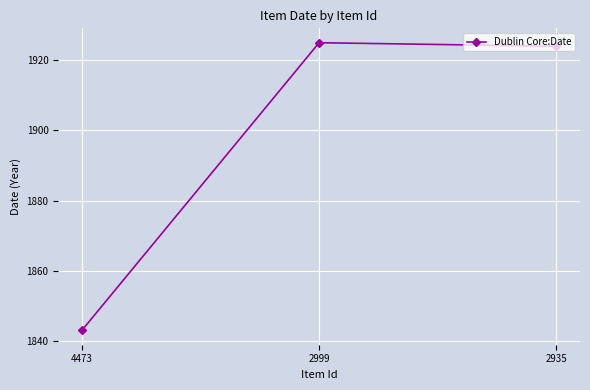

Where does the data first go above 1924?

2999